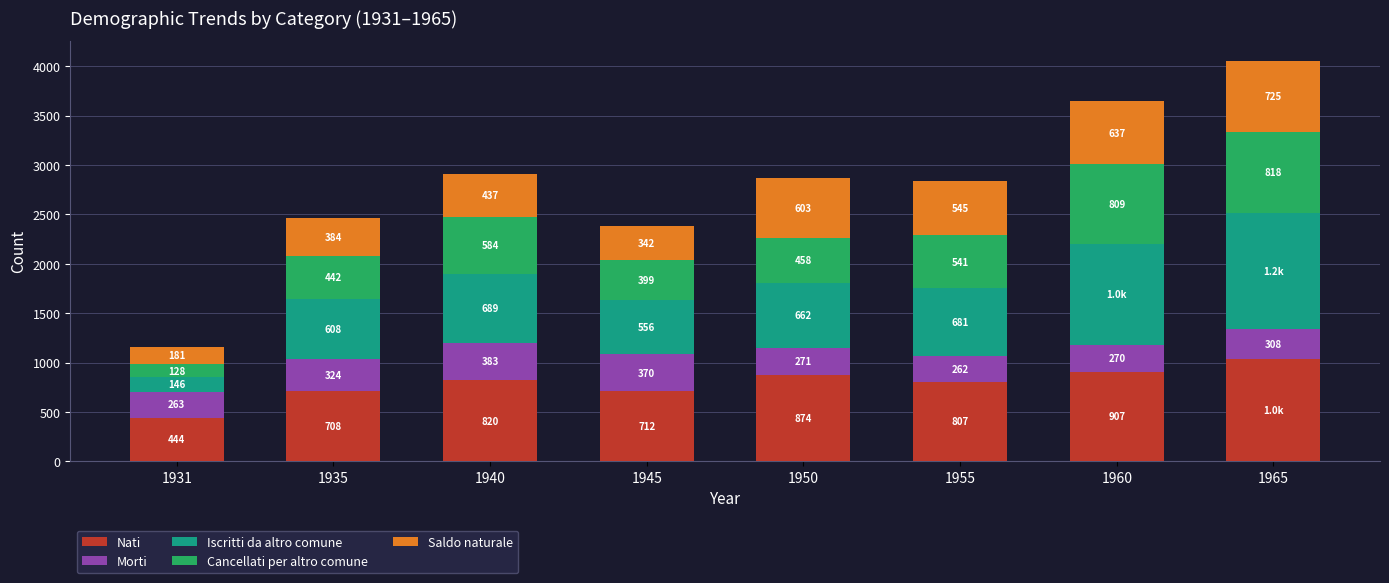

How many distinct data groups are displayed?

5